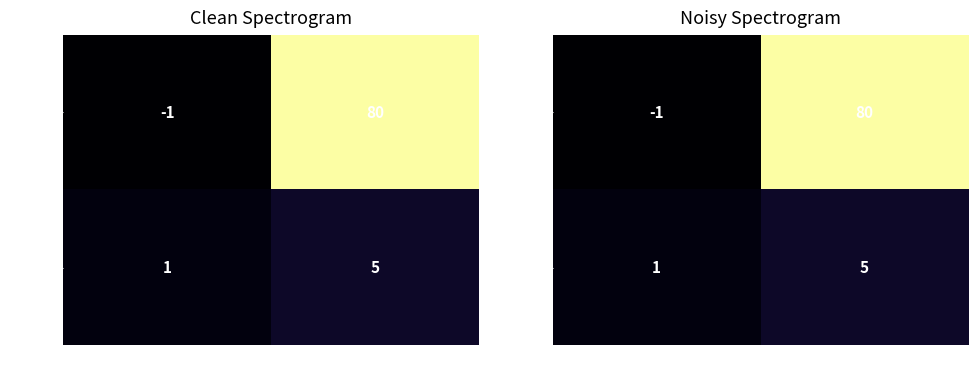

How many positive values does the 8b05b7… series have?

1